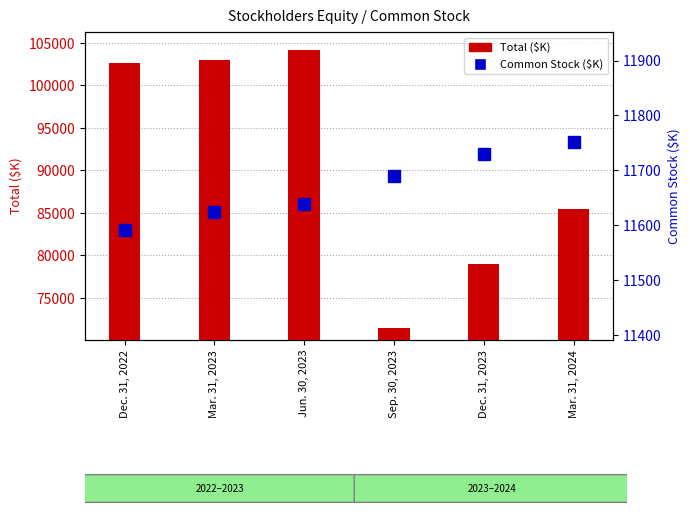

Between Jun. 30, 2023 and Sep. 30, 2023, which series saw the biggest shift?

Total